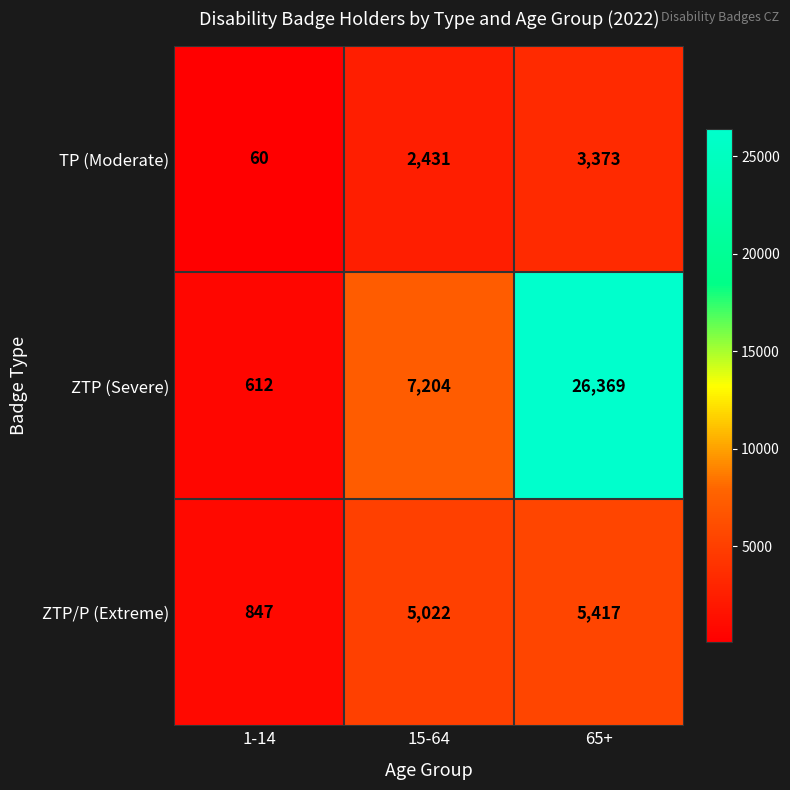

Rank the series at 1-14 from highest to lowest value.

ZTP/P (Extreme), ZTP (Severe), TP (Moderate)